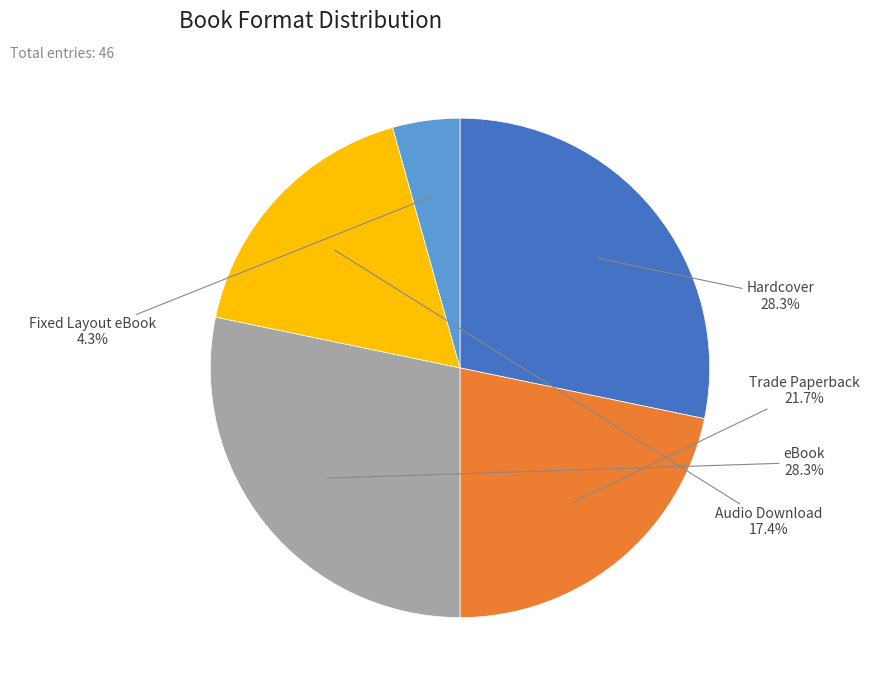

Is it true that Trade Paperback is 30% of the pie?

False